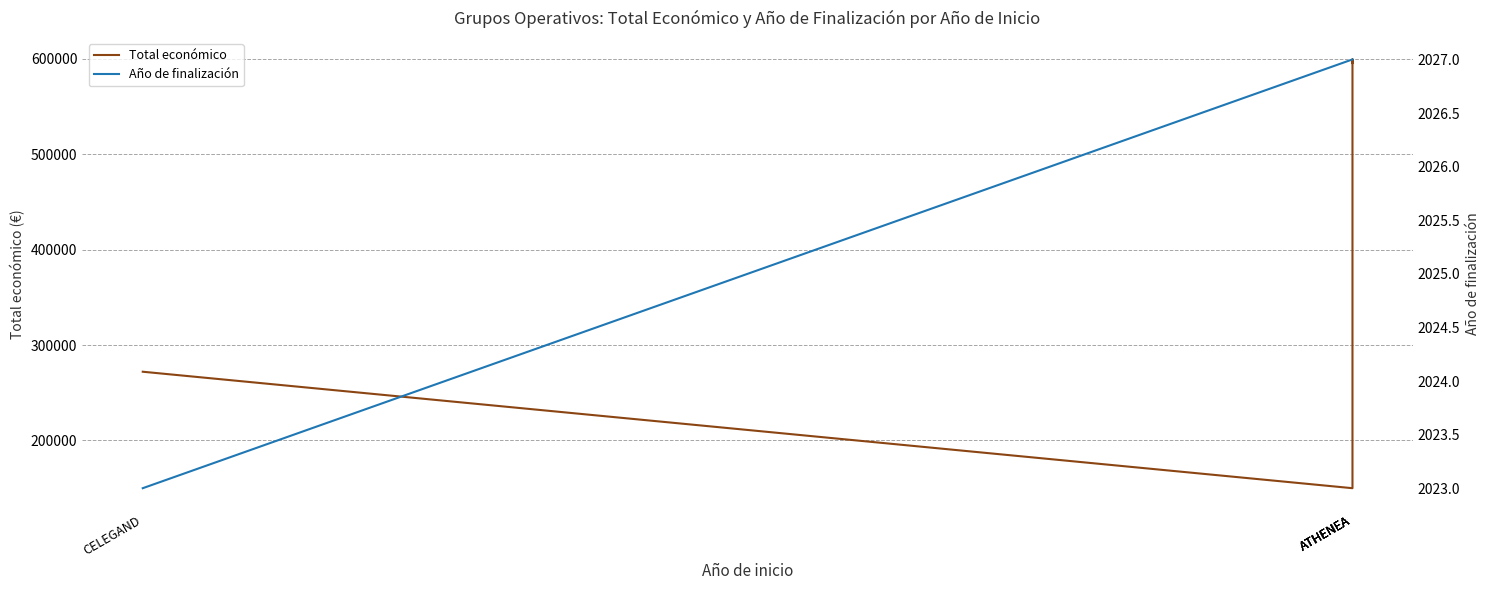

Reading left to right, transcribe all the data shown in this chart.

Total económico: CELEGAND=272024	ATHENEA=150000	ATHENEA=550111	ATHENEA=599211	ATHENEA=595436
Año de finalización: CELEGAND=2023	ATHENEA=2027	ATHENEA=2027	ATHENEA=2027	ATHENEA=2027